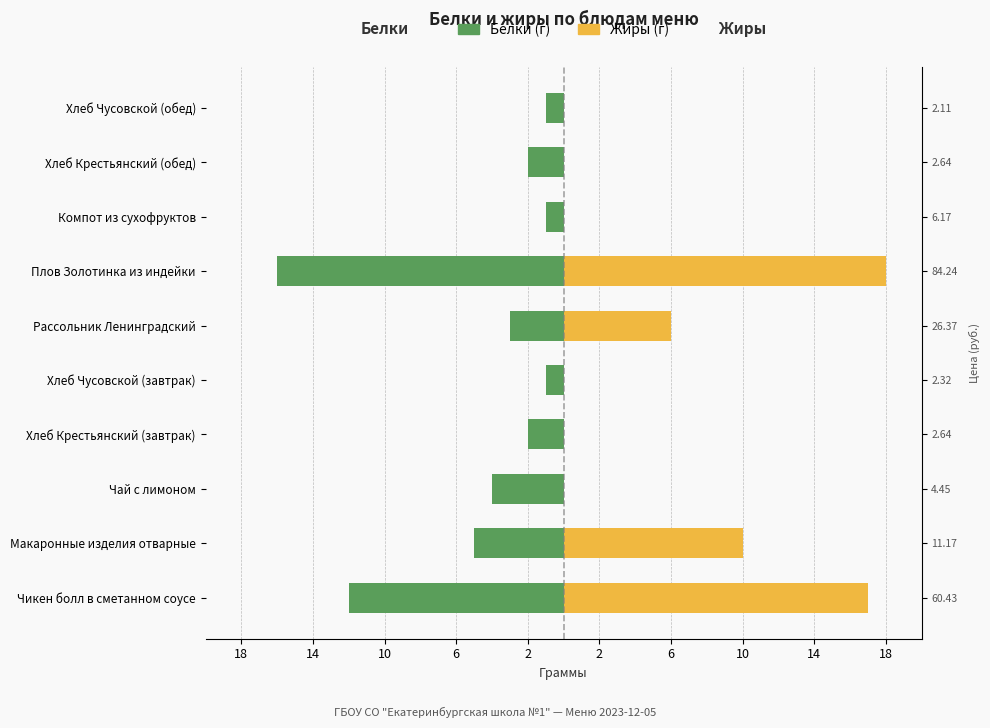

What is the difference between the second highest and second lowest values in the Жиры series?

17